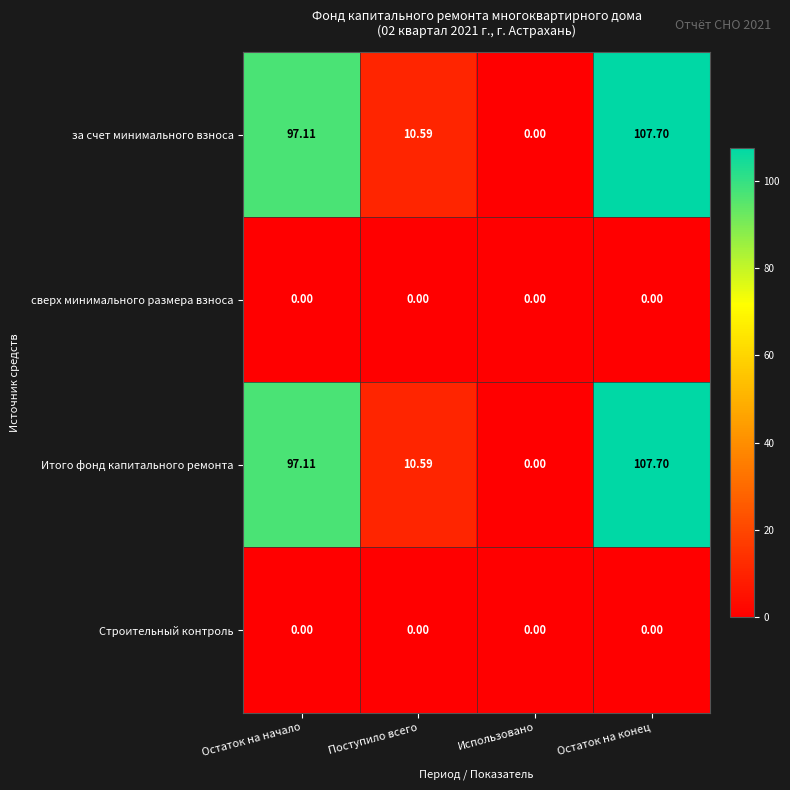

At which label is Итого фонд капитального ремонта closest to 53?

Поступило всего